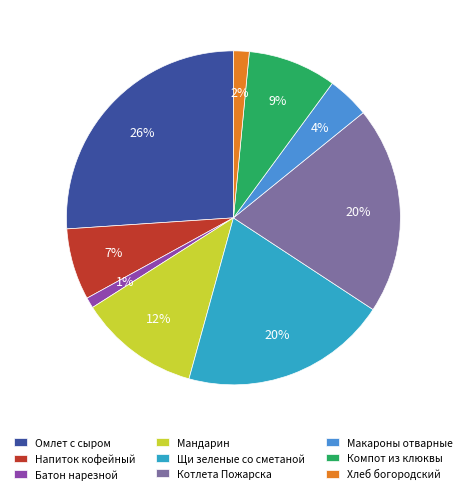

Is Напиток кофейный the majority of the pie?

No